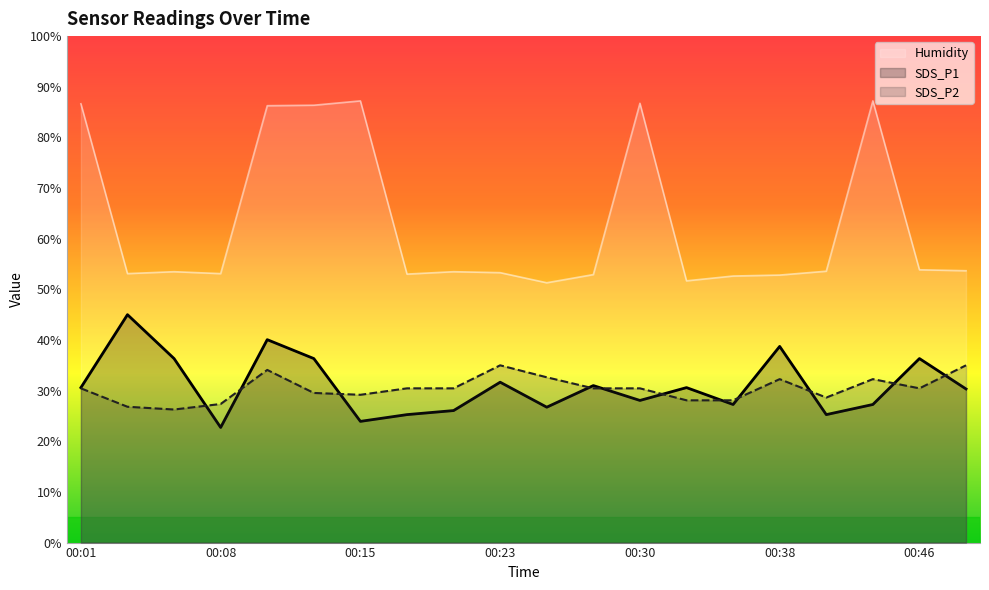

True or false: SDS_P2 and Humidity cross at least once.

False